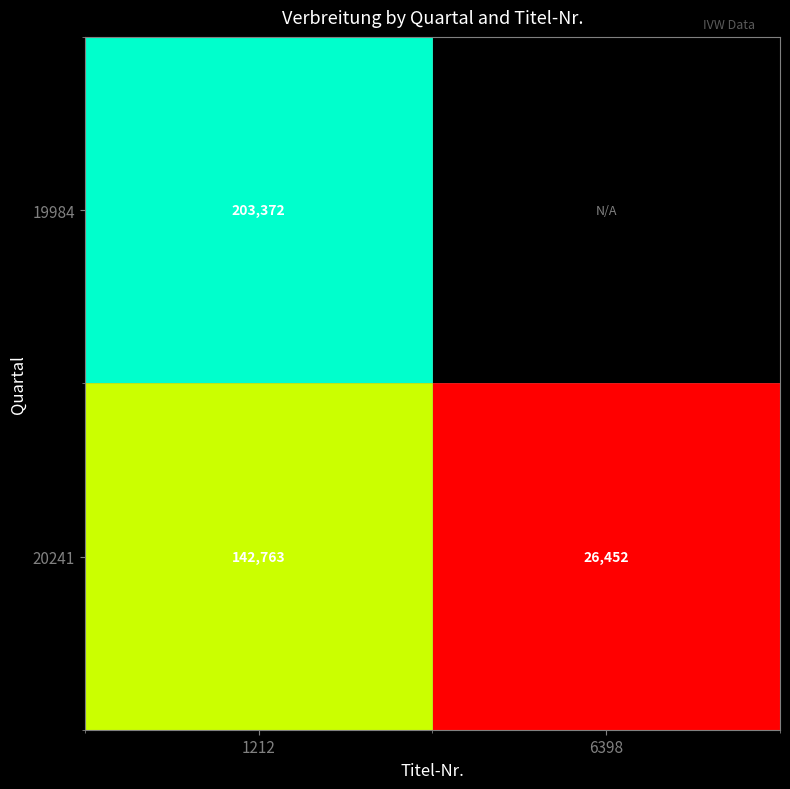

True or false: 20241 has a value of 188509.8 at 1212.

False